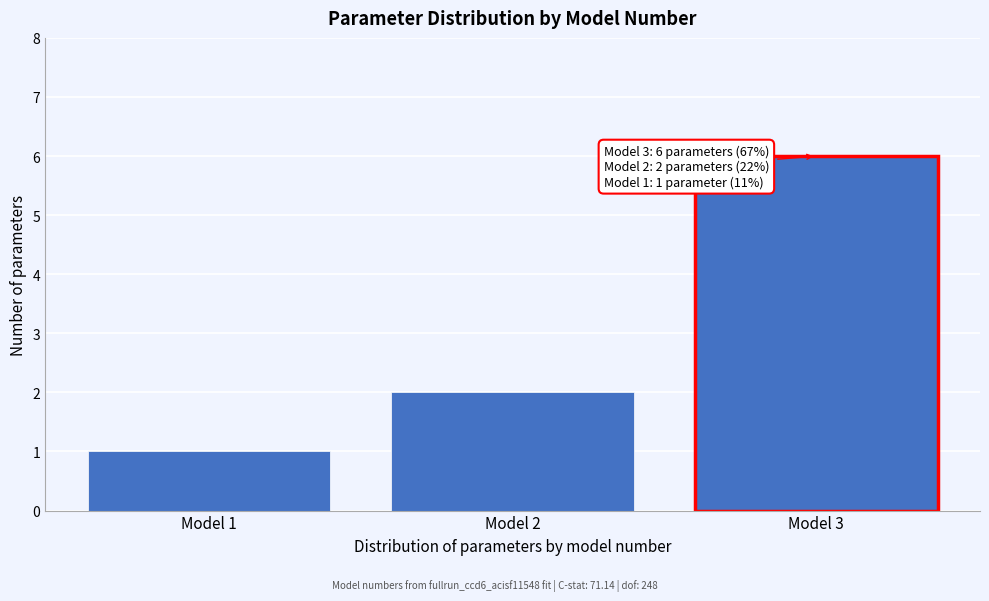

Reading right to left, transcribe all the data shown in this chart.

6	2	1